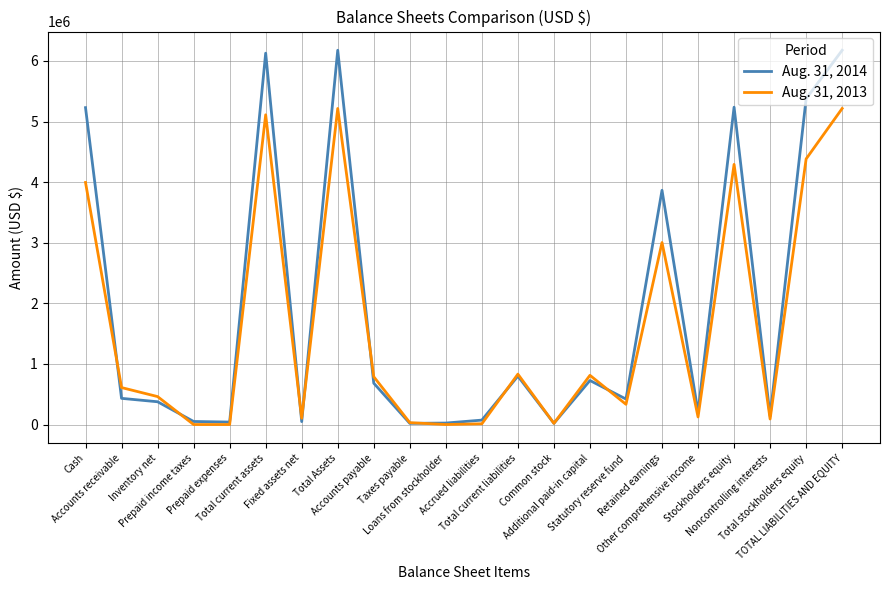

What is the approximate value of Aug. 31, 2014 at Accrued liabilities, to the nearest 100?

73000